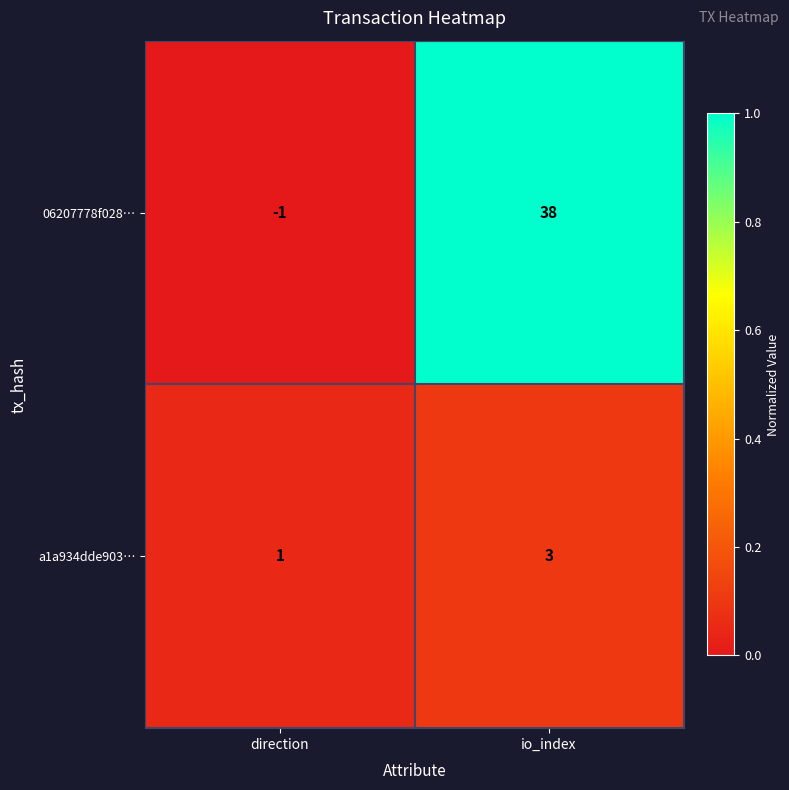

At which category does the chart reach its peak across all series?

io_index